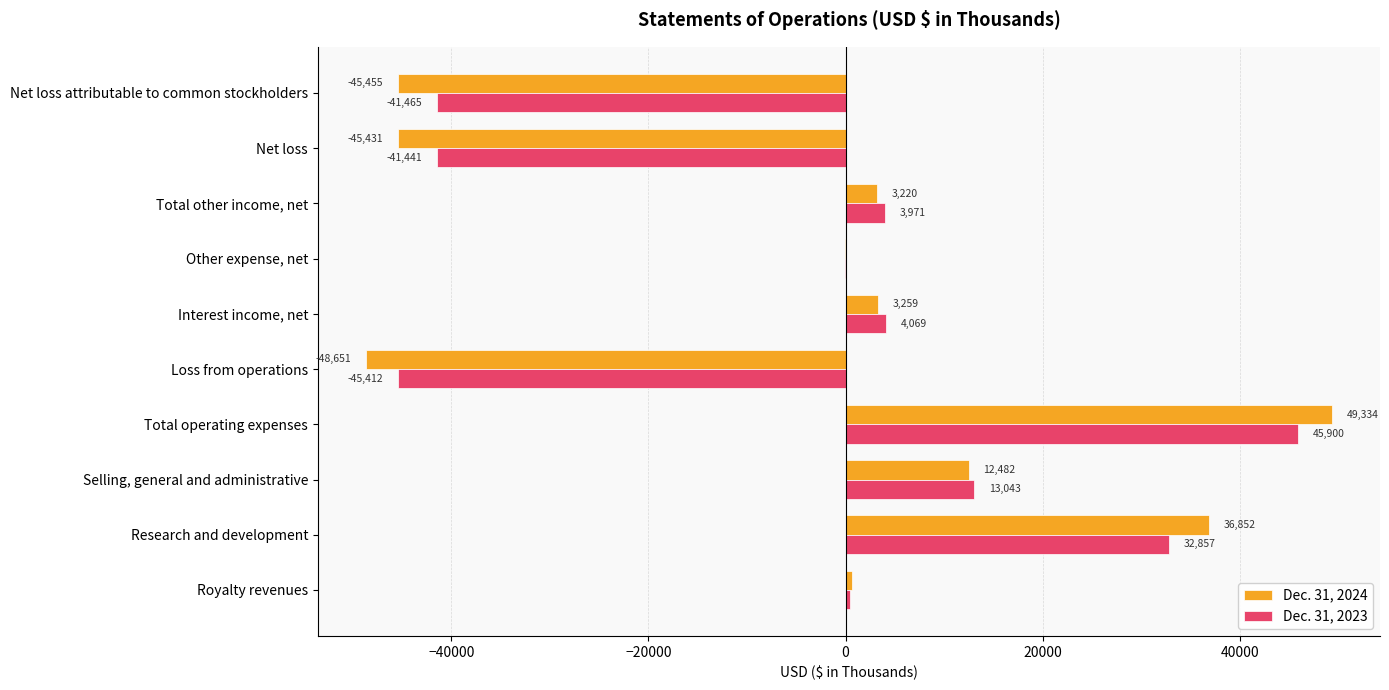

Which category has the highest value across all series?

Total operating expenses